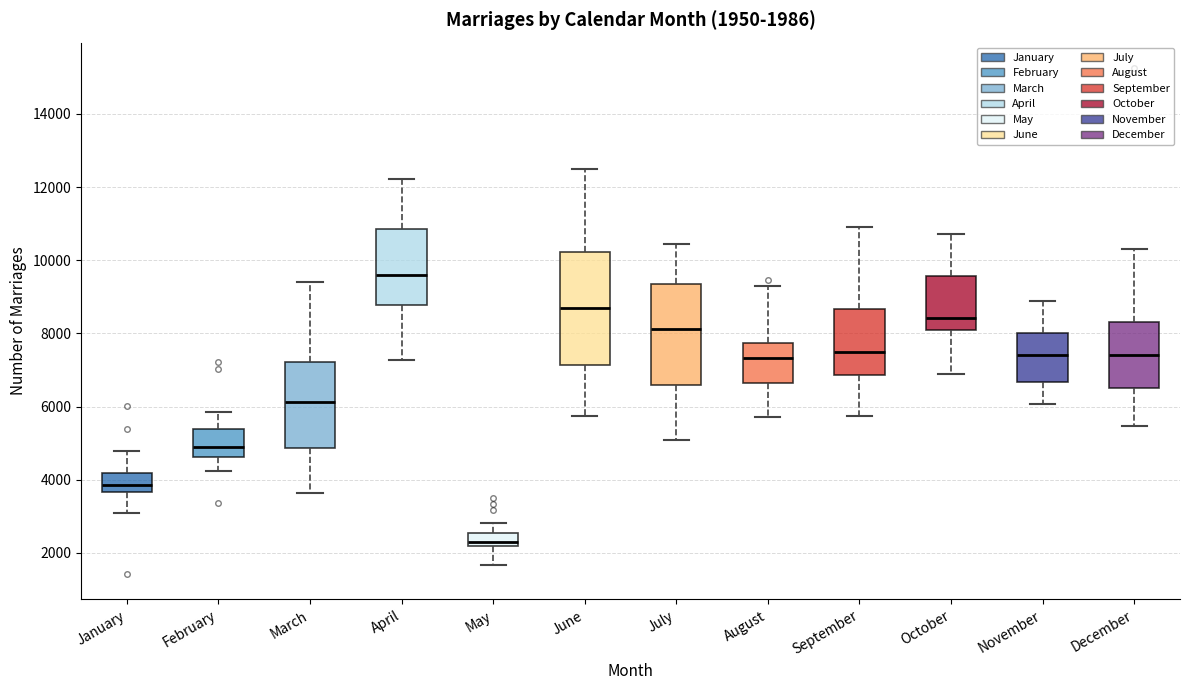

Which box is the tallest, from its lower edge to its upper edge?

June